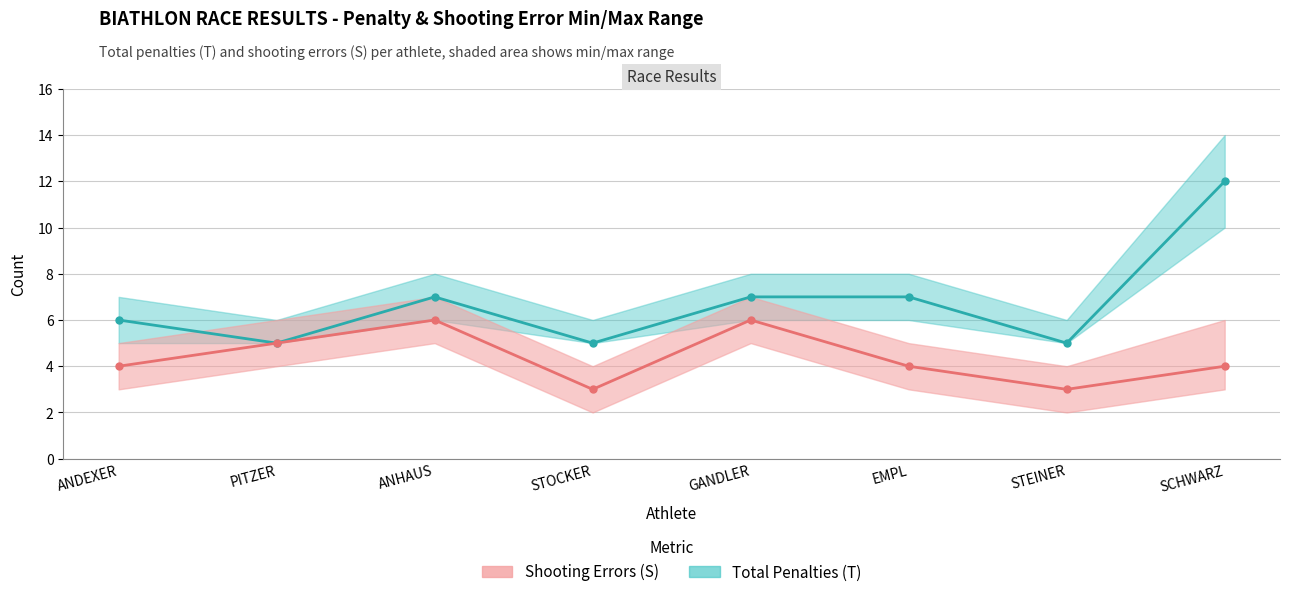

The Total Penalties (T) series shows 7 at GANDLER. True or false?

True